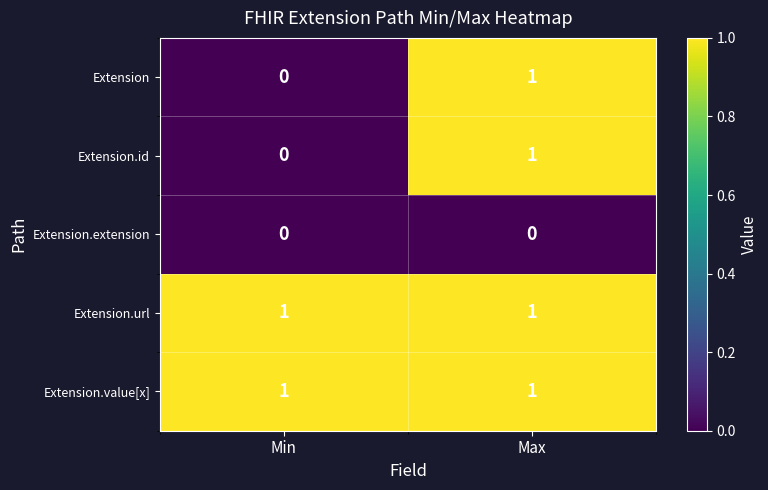

At which category is the sum across all series the highest?

Max